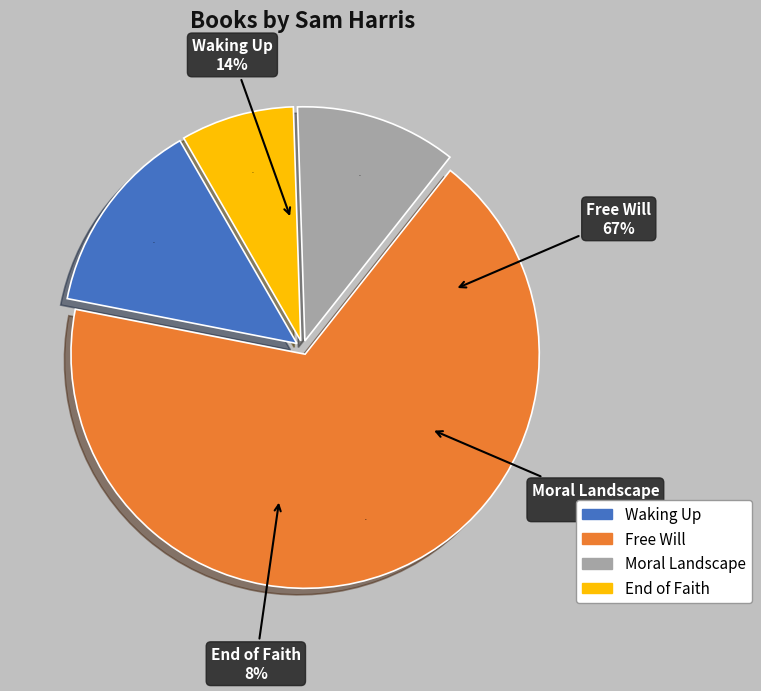

Approximately how many times larger is the value at Moral Landscape compared to Waking Up?

0.8